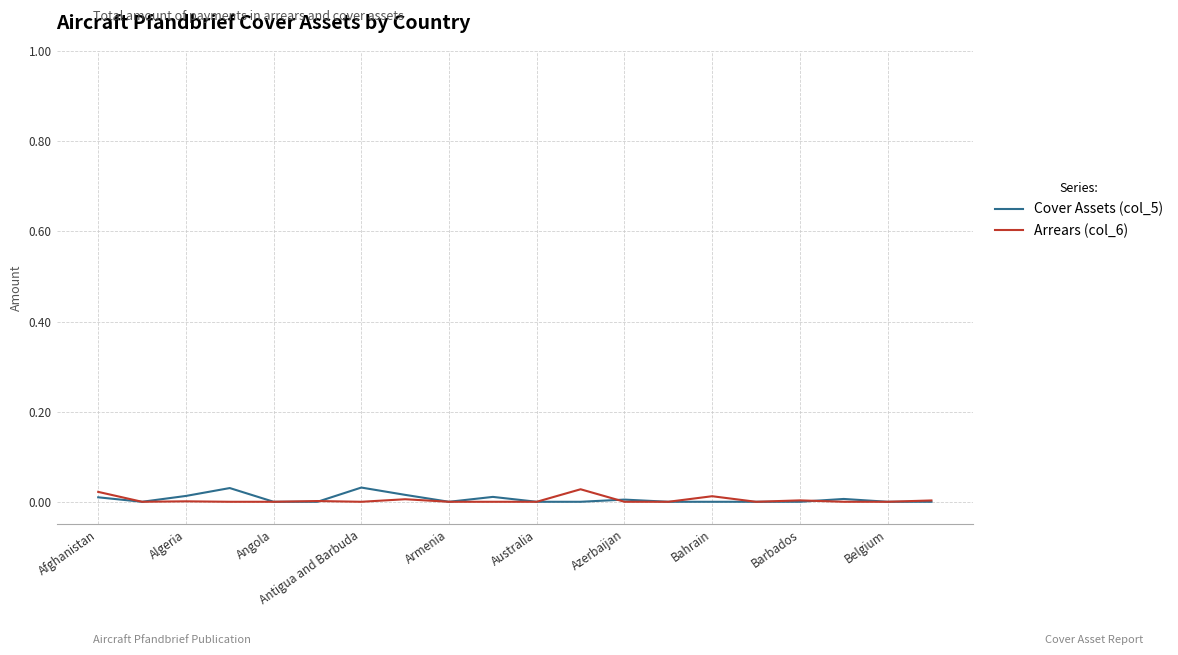

True or false: Arrears (col_6) and Cover Assets (col_5) cross at least once.

True